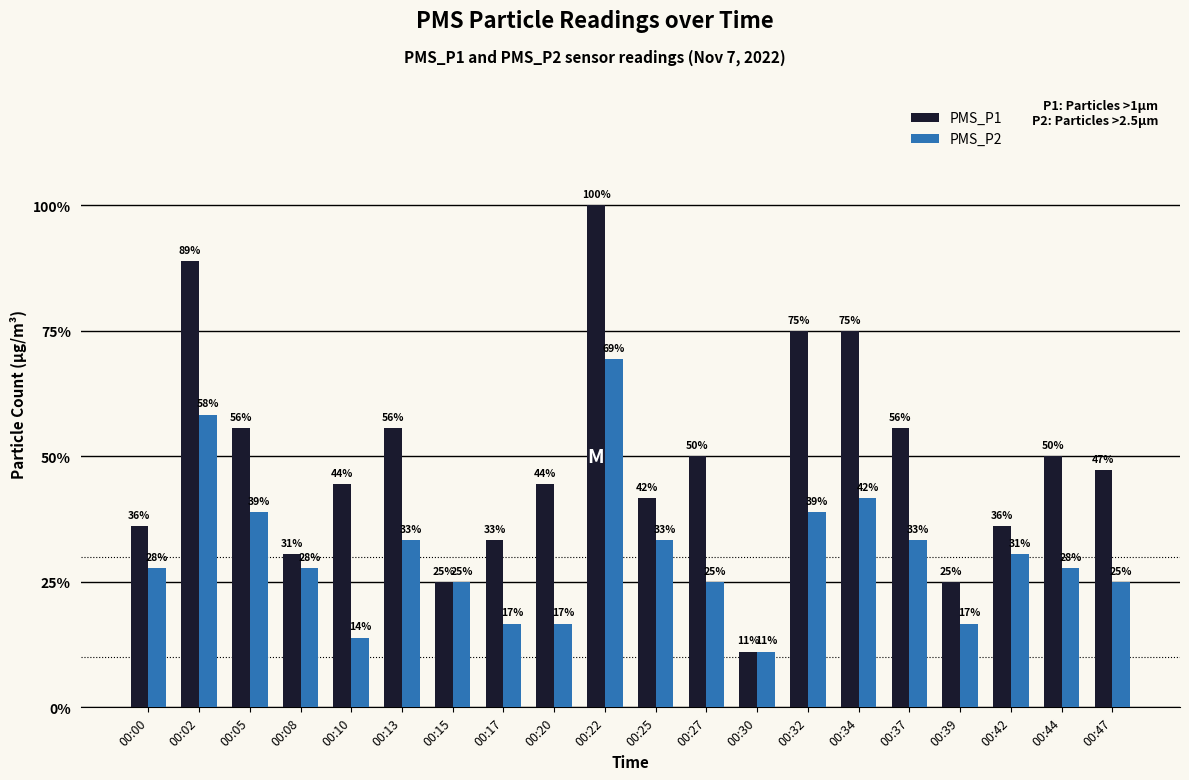

What are all the series names shown in the legend?

PMS_P1, PMS_P2